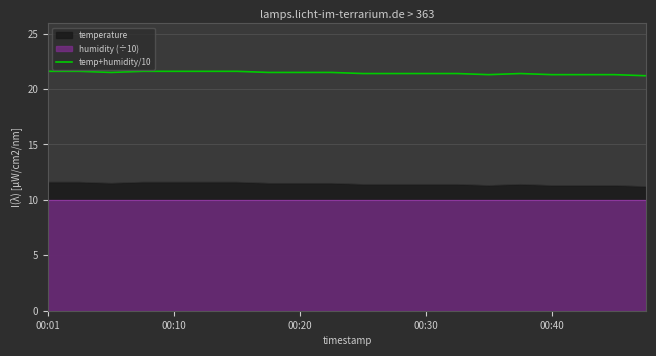

True or false: temp+humidity/10 and temperature intersect in this chart.

False